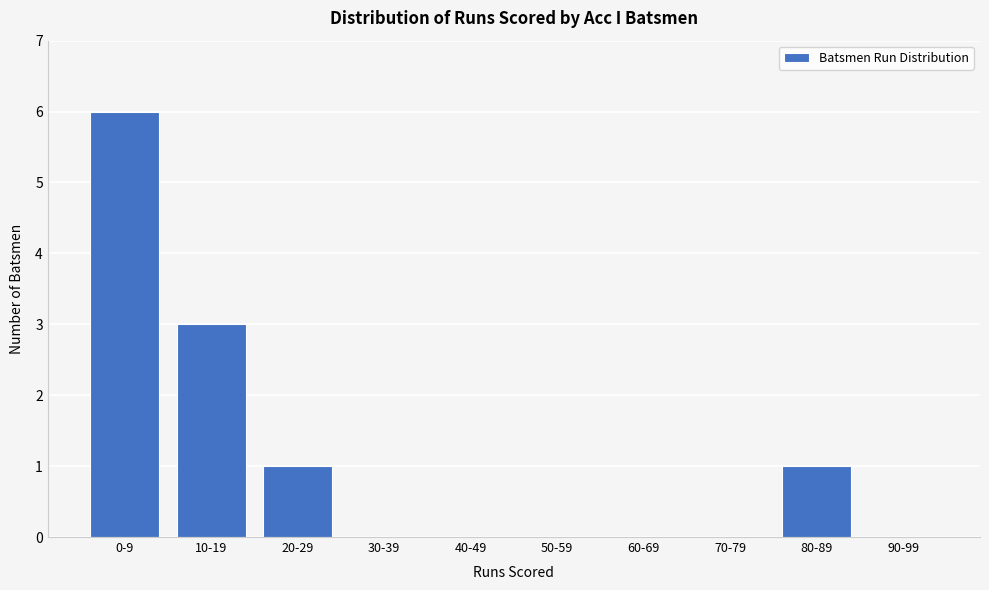

Reading left to right, what are all the values shown in this chart?

0-9=6	10-19=3	20-29=1	30-39=0	40-49=0	50-59=0	60-69=0	70-79=0	80-89=1	90-99=0